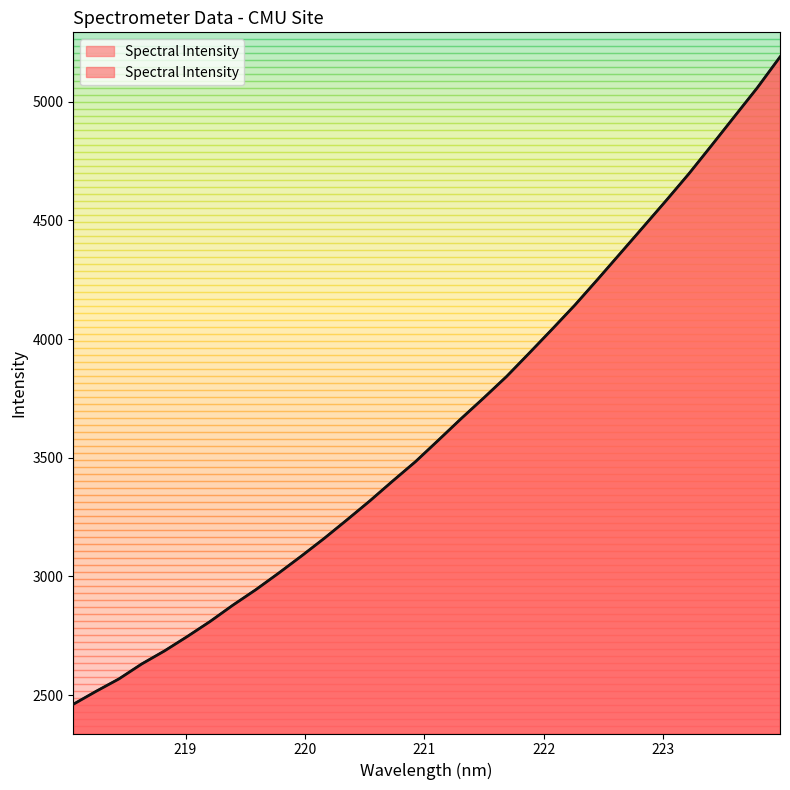

List the labels in order of value, largest first.

223.9802, 223.7895, 223.5987, 223.408, 223.2172, 223.0264, 222.8355, 222.6447, 222.4538, 222.263, 222.0721, 221.8812, 221.6902, 221.4993, 221.3083, 221.1174, 220.9264, 220.7354, 220.5444, 220.3533, 220.1623, 219.9712, 219.7801, 219.589, 219.3979, 219.2067, 219.0156, 218.8244, 218.6332, 218.442, 218.2508, 218.0596